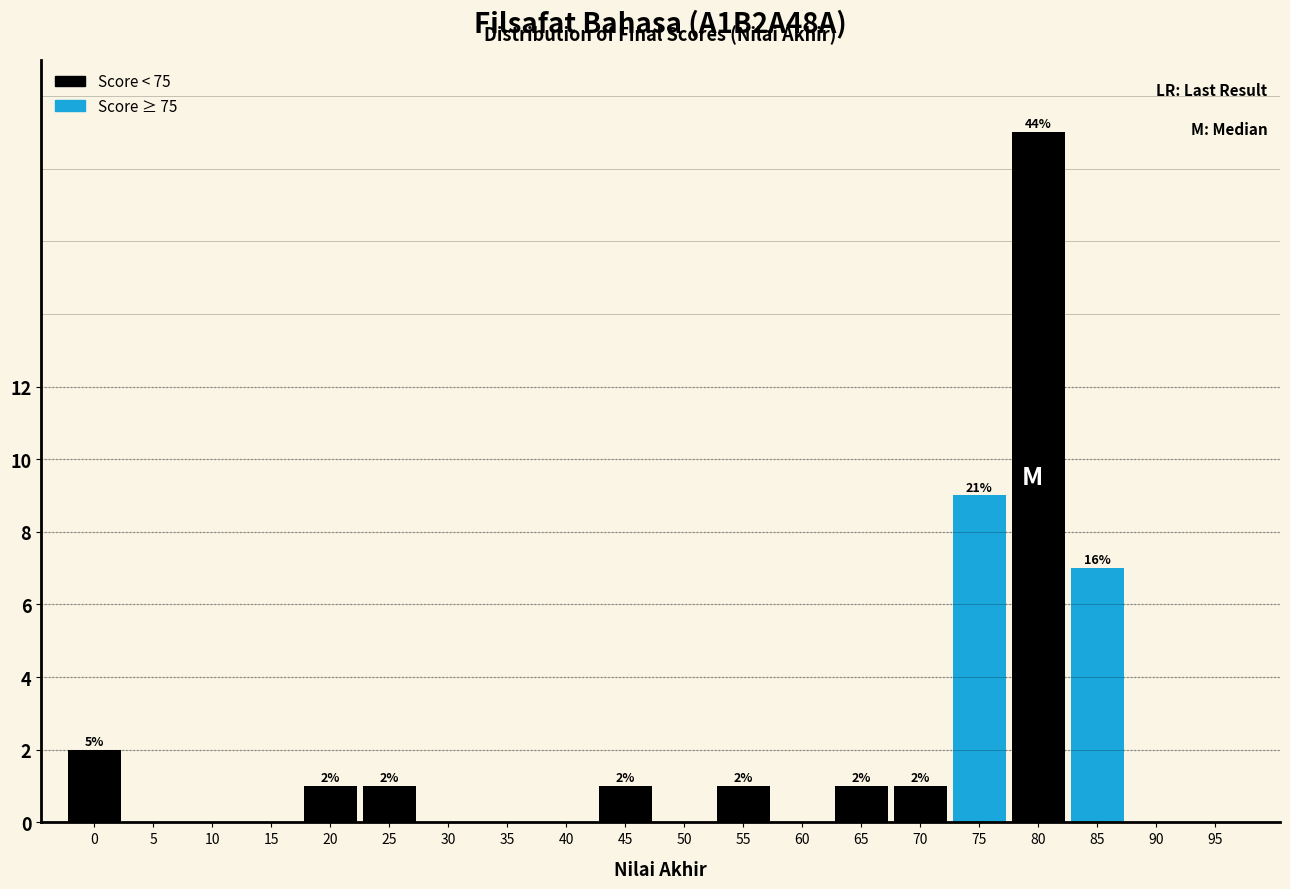

Reading left to right, what are all the values shown in this chart?

0=2	5=0	10=0	15=0	20=1	25=1	30=0	35=0	40=0	45=1	50=0	55=1	60=0	65=1	70=1	75=9	80=19	85=7	90=0	95=0